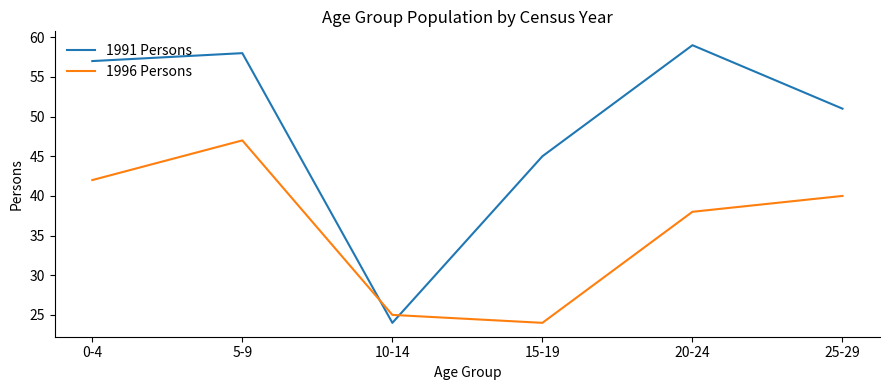

What position from the right is 5-9?

5